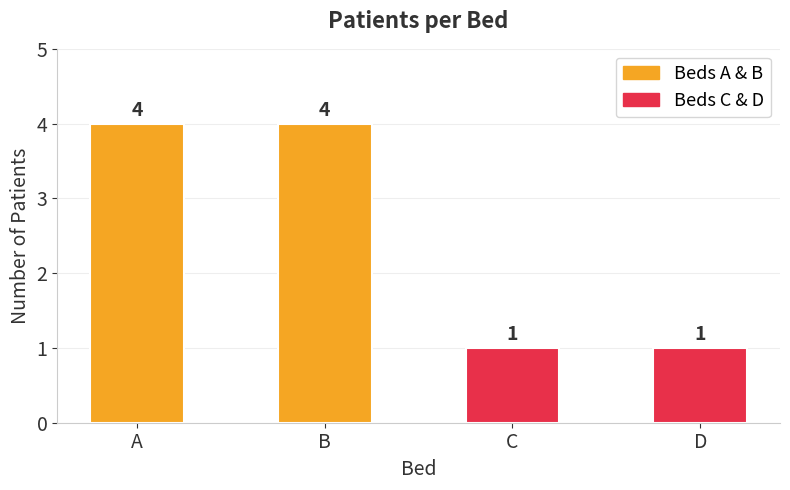

What is the change in value from B to C?

-3